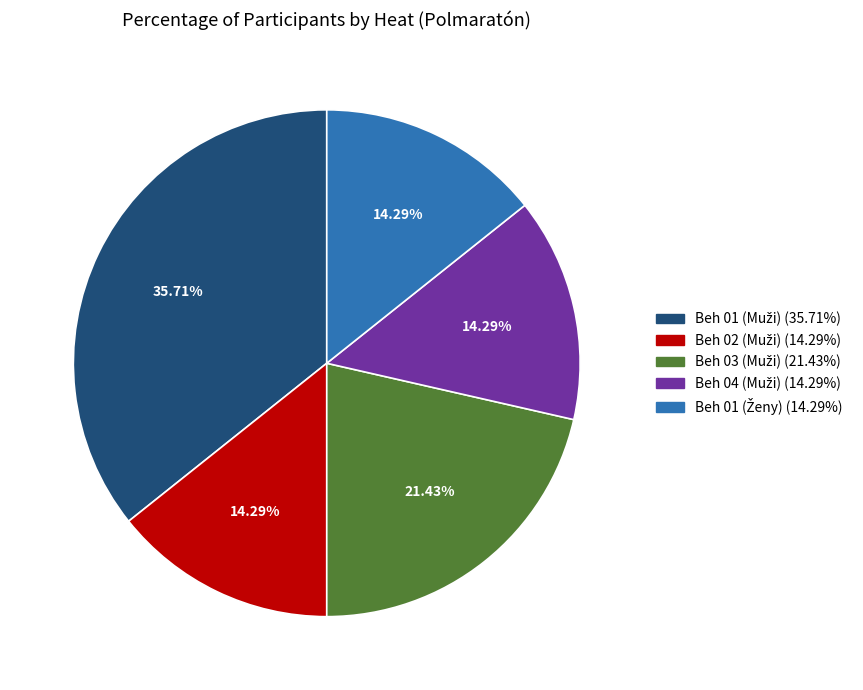

How many segments does this pie chart have?

5